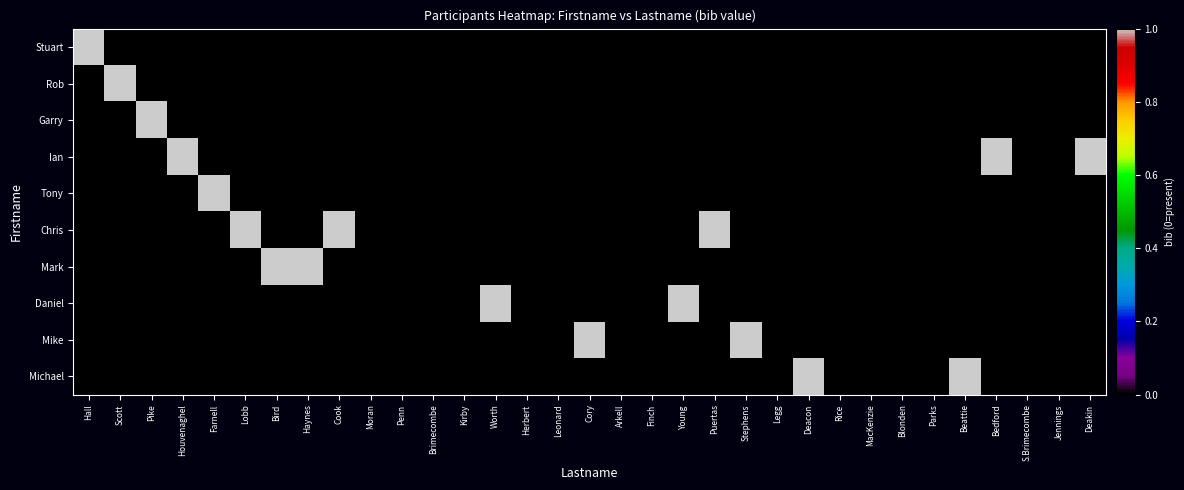

Reading left to right, what are all the values shown in this chart?

Stuart: Hall=1	Scott=0	Pike=0	Houvenaghel=0	Farnell=0	Lobb=0	Bird=0	Haynes=0	Cook=0	Moran=0	Penn=0	Brimecombe=0	Kirby=0	Worth=0	Herbert=0	Leonard=0	Cory=0	Arkell=0	Finch=0	Young=0	Puertas=0	Stephens=0	Legg=0	Deacon=0	Rice=0	MacKenzie=0	Blonden=0	Parks=0	Beattie=0	Bedford=0	S.Brimecombe=0	Jennings=0	Deakin=0
Rob: Hall=0	Scott=1	Pike=0	Houvenaghel=0	Farnell=0	Lobb=0	Bird=0	Haynes=0	Cook=0	Moran=0	Penn=0	Brimecombe=0	Kirby=0	Worth=0	Herbert=0	Leonard=0	Cory=0	Arkell=0	Finch=0	Young=0	Puertas=0	Stephens=0	Legg=0	Deacon=0	Rice=0	MacKenzie=0	Blonden=0	Parks=0	Beattie=0	Bedford=0	S.Brimecombe=0	Jennings=0	Deakin=0
Garry: Hall=0	Scott=0	Pike=1	Houvenaghel=0	Farnell=0	Lobb=0	Bird=0	Haynes=0	Cook=0	Moran=0	Penn=0	Brimecombe=0	Kirby=0	Worth=0	Herbert=0	Leonard=0	Cory=0	Arkell=0	Finch=0	Young=0	Puertas=0	Stephens=0	Legg=0	Deacon=0	Rice=0	MacKenzie=0	Blonden=0	Parks=0	Beattie=0	Bedford=0	S.Brimecombe=0	Jennings=0	Deakin=0
Ian: Hall=0	Scott=0	Pike=0	Houvenaghel=1	Farnell=0	Lobb=0	Bird=0	Haynes=0	Cook=0	Moran=0	Penn=0	Brimecombe=0	Kirby=0	Worth=0	Herbert=0	Leonard=0	Cory=0	Arkell=0	Finch=0	Young=0	Puertas=0	Stephens=0	Legg=0	Deacon=0	Rice=0	MacKenzie=0	Blonden=0	Parks=0	Beattie=0	Bedford=1	S.Brimecombe=0	Jennings=0	Deakin=1
Tony: Hall=0	Scott=0	Pike=0	Houvenaghel=0	Farnell=1	Lobb=0	Bird=0	Haynes=0	Cook=0	Moran=0	Penn=0	Brimecombe=0	Kirby=0	Worth=0	Herbert=0	Leonard=0	Cory=0	Arkell=0	Finch=0	Young=0	Puertas=0	Stephens=0	Legg=0	Deacon=0	Rice=0	MacKenzie=0	Blonden=0	Parks=0	Beattie=0	Bedford=0	S.Brimecombe=0	Jennings=0	Deakin=0
Chris: Hall=0	Scott=0	Pike=0	Houvenaghel=0	Farnell=0	Lobb=1	Bird=0	Haynes=0	Cook=1	Moran=0	Penn=0	Brimecombe=0	Kirby=0	Worth=0	Herbert=0	Leonard=0	Cory=0	Arkell=0	Finch=0	Young=0	Puertas=1	Stephens=0	Legg=0	Deacon=0	Rice=0	MacKenzie=0	Blonden=0	Parks=0	Beattie=0	Bedford=0	S.Brimecombe=0	Jennings=0	Deakin=0
Mark: Hall=0	Scott=0	Pike=0	Houvenaghel=0	Farnell=0	Lobb=0	Bird=1	Haynes=1	Cook=0	Moran=0	Penn=0	Brimecombe=0	Kirby=0	Worth=0	Herbert=0	Leonard=0	Cory=0	Arkell=0	Finch=0	Young=0	Puertas=0	Stephens=0	Legg=0	Deacon=0	Rice=0	MacKenzie=0	Blonden=0	Parks=0	Beattie=0	Bedford=0	S.Brimecombe=0	Jennings=0	Deakin=0
Daniel: Hall=0	Scott=0	Pike=0	Houvenaghel=0	Farnell=0	Lobb=0	Bird=0	Haynes=0	Cook=0	Moran=0	Penn=0	Brimecombe=0	Kirby=0	Worth=1	Herbert=0	Leonard=0	Cory=0	Arkell=0	Finch=0	Young=1	Puertas=0	Stephens=0	Legg=0	Deacon=0	Rice=0	MacKenzie=0	Blonden=0	Parks=0	Beattie=0	Bedford=0	S.Brimecombe=0	Jennings=0	Deakin=0
Mike: Hall=0	Scott=0	Pike=0	Houvenaghel=0	Farnell=0	Lobb=0	Bird=0	Haynes=0	Cook=0	Moran=0	Penn=0	Brimecombe=0	Kirby=0	Worth=0	Herbert=0	Leonard=0	Cory=1	Arkell=0	Finch=0	Young=0	Puertas=0	Stephens=1	Legg=0	Deacon=0	Rice=0	MacKenzie=0	Blonden=0	Parks=0	Beattie=0	Bedford=0	S.Brimecombe=0	Jennings=0	Deakin=0
Michael: Hall=0	Scott=0	Pike=0	Houvenaghel=0	Farnell=0	Lobb=0	Bird=0	Haynes=0	Cook=0	Moran=0	Penn=0	Brimecombe=0	Kirby=0	Worth=0	Herbert=0	Leonard=0	Cory=0	Arkell=0	Finch=0	Young=0	Puertas=0	Stephens=0	Legg=0	Deacon=1	Rice=0	MacKenzie=0	Blonden=0	Parks=0	Beattie=1	Bedford=0	S.Brimecombe=0	Jennings=0	Deakin=0